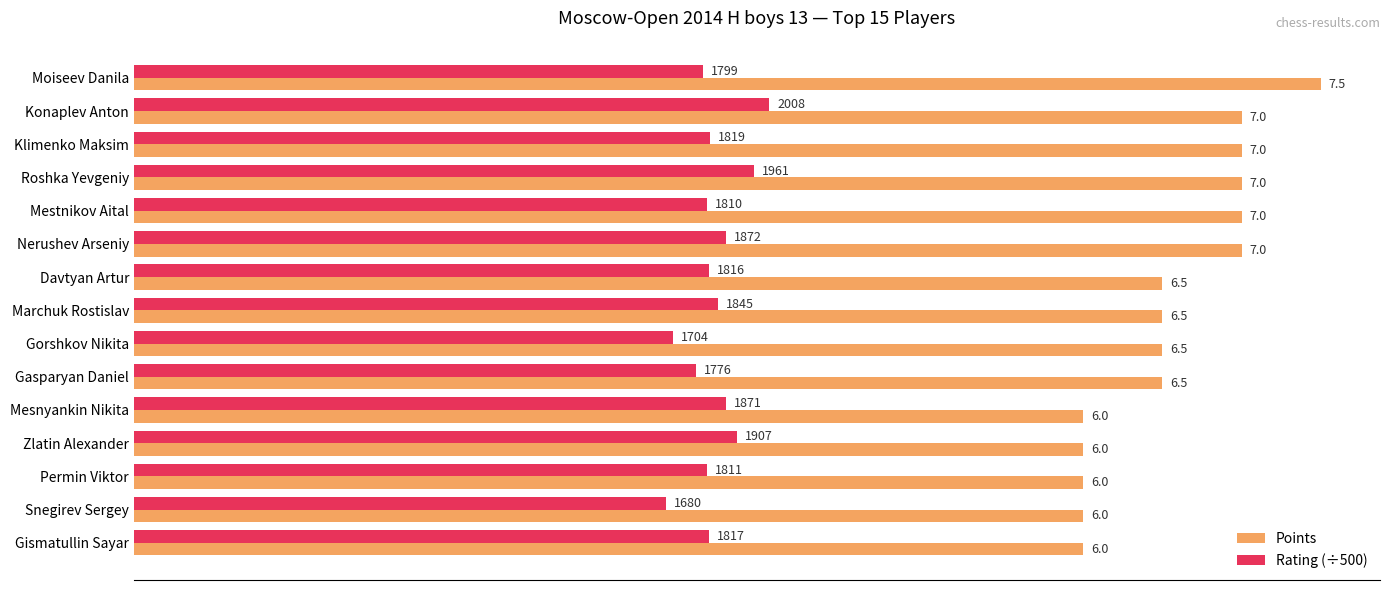

Which series has the largest total across all categories?

Points